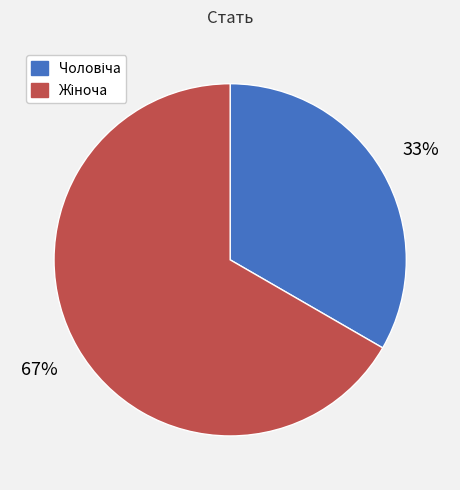

To the nearest percent, what is the average slice percentage?

50%